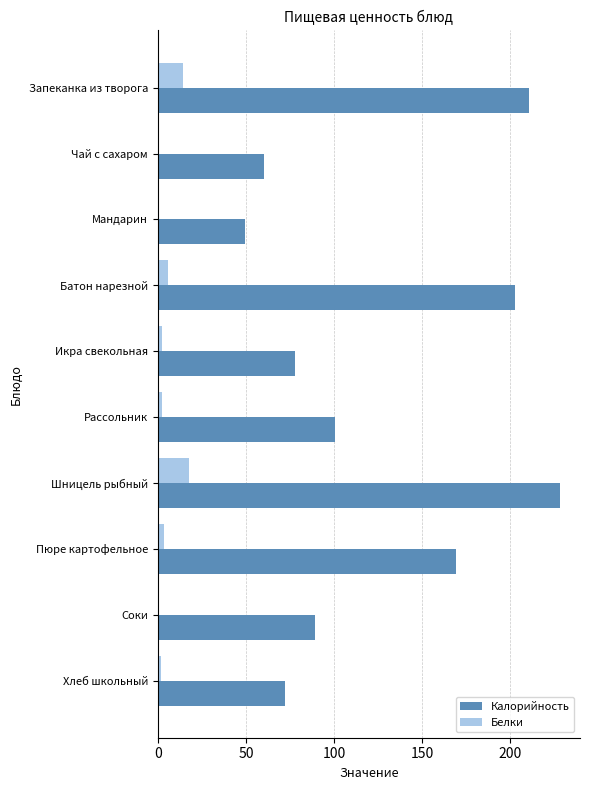

Between Шницель рыбный and Пюре картофельное, which series saw the biggest shift?

Калорийность